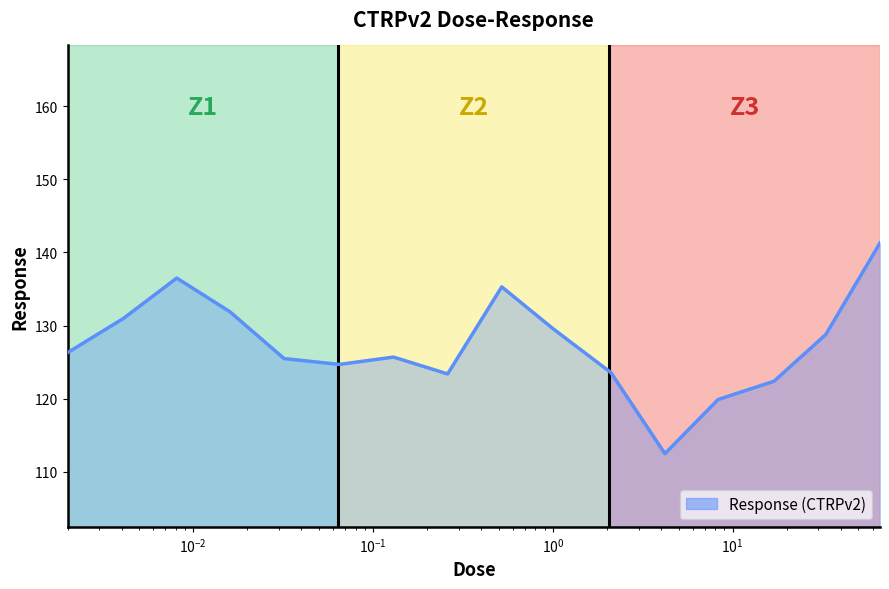

What is the minimum value shown in the chart?

112.5